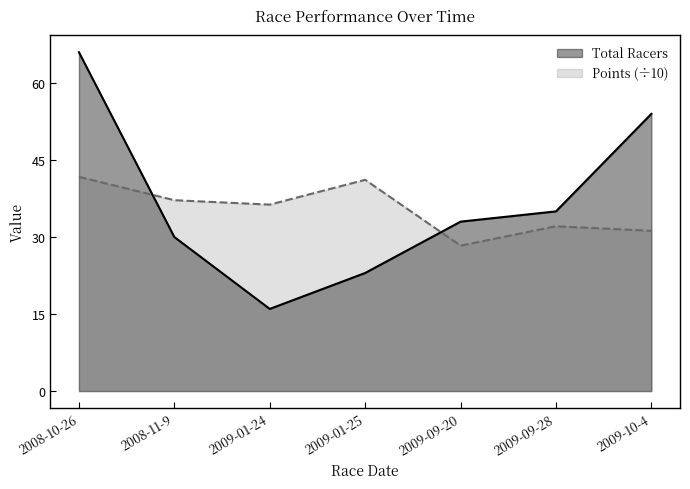

At which category does Total Racers reach its first local valley?

2009-01-24